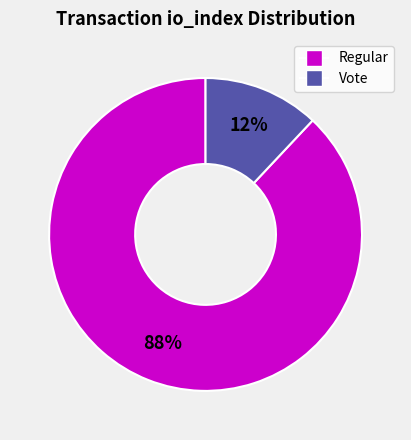

Does any single category account for the majority?

Yes